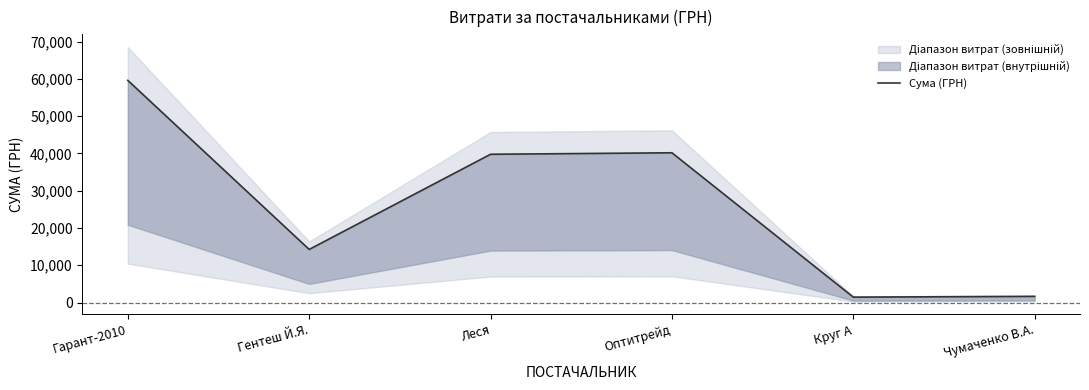

At which category does the chart reach its minimum across all series?

Круг А